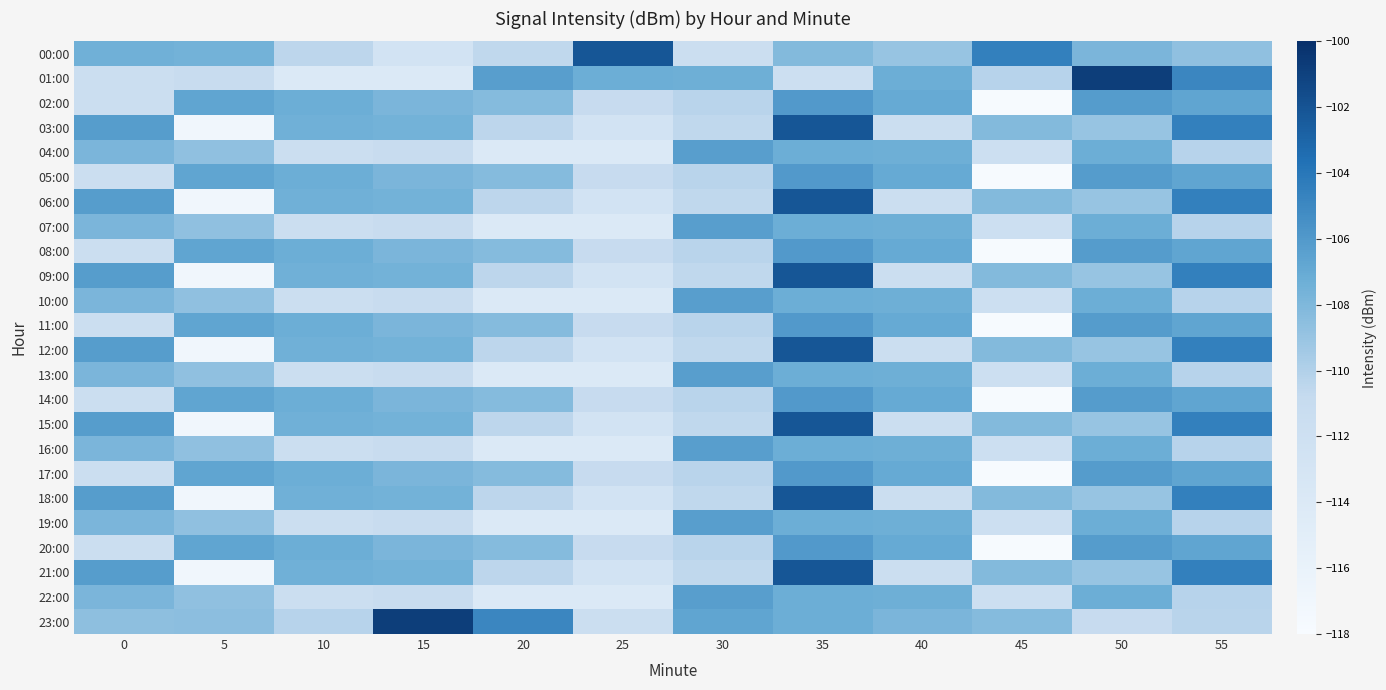

Reading left to right, transcribe all the data shown in this chart.

00:00: 0=-107.4	5=-107.6	10=-110.4	15=-112.7	20=-110.6	25=-102.2	30=-111.6	35=-108.2	40=-109.0	45=-104.5	50=-107.8	55=-108.7
01:00: 0=-111.6	5=-111.2	10=-113.9	15=-114.1	20=-106.3	25=-107.3	30=-107.3	35=-111.8	40=-107.3	45=-110.2	50=-100.8	55=-104.9
02:00: 0=-111.5	5=-106.7	10=-107.3	15=-107.8	20=-108.3	25=-111.0	30=-110.3	35=-106.0	40=-107.0	45=-117.8	50=-106.2	55=-106.7
03:00: 0=-106.2	5=-117.0	10=-107.4	15=-107.6	20=-110.4	25=-112.7	30=-110.6	35=-102.2	40=-111.6	45=-108.2	50=-109.0	55=-104.5
04:00: 0=-107.8	5=-108.7	10=-111.6	15=-111.2	20=-113.9	25=-114.1	30=-106.3	35=-107.3	40=-107.3	45=-111.8	50=-107.3	55=-110.2
05:00: 0=-111.5	5=-106.7	10=-107.3	15=-107.8	20=-108.3	25=-111.0	30=-110.3	35=-106.0	40=-107.0	45=-117.8	50=-106.2	55=-106.7
06:00: 0=-106.2	5=-117.0	10=-107.4	15=-107.6	20=-110.4	25=-112.7	30=-110.6	35=-102.2	40=-111.6	45=-108.2	50=-109.0	55=-104.5
07:00: 0=-107.8	5=-108.7	10=-111.6	15=-111.2	20=-113.9	25=-114.1	30=-106.3	35=-107.3	40=-107.3	45=-111.8	50=-107.3	55=-110.2
08:00: 0=-111.5	5=-106.7	10=-107.3	15=-107.8	20=-108.3	25=-111.0	30=-110.3	35=-106.0	40=-107.0	45=-117.8	50=-106.2	55=-106.7
09:00: 0=-106.2	5=-117.0	10=-107.4	15=-107.6	20=-110.4	25=-112.7	30=-110.6	35=-102.2	40=-111.6	45=-108.2	50=-109.0	55=-104.5
10:00: 0=-107.8	5=-108.7	10=-111.6	15=-111.2	20=-113.9	25=-114.1	30=-106.3	35=-107.3	40=-107.3	45=-111.8	50=-107.3	55=-110.2
11:00: 0=-111.5	5=-106.7	10=-107.3	15=-107.8	20=-108.3	25=-111.0	30=-110.3	35=-106.0	40=-107.0	45=-117.8	50=-106.2	55=-106.7
12:00: 0=-106.2	5=-117.0	10=-107.4	15=-107.6	20=-110.4	25=-112.7	30=-110.6	35=-102.2	40=-111.6	45=-108.2	50=-109.0	55=-104.5
13:00: 0=-107.8	5=-108.7	10=-111.6	15=-111.2	20=-113.9	25=-114.1	30=-106.3	35=-107.3	40=-107.3	45=-111.8	50=-107.3	55=-110.2
14:00: 0=-111.5	5=-106.7	10=-107.3	15=-107.8	20=-108.3	25=-111.0	30=-110.3	35=-106.0	40=-107.0	45=-117.8	50=-106.2	55=-106.7
15:00: 0=-106.2	5=-117.0	10=-107.4	15=-107.6	20=-110.4	25=-112.7	30=-110.6	35=-102.2	40=-111.6	45=-108.2	50=-109.0	55=-104.5
16:00: 0=-107.8	5=-108.7	10=-111.6	15=-111.2	20=-113.9	25=-114.1	30=-106.3	35=-107.3	40=-107.3	45=-111.8	50=-107.3	55=-110.2
17:00: 0=-111.5	5=-106.7	10=-107.3	15=-107.8	20=-108.3	25=-111.0	30=-110.3	35=-106.0	40=-107.0	45=-117.8	50=-106.2	55=-106.7
18:00: 0=-106.2	5=-117.0	10=-107.4	15=-107.6	20=-110.4	25=-112.7	30=-110.6	35=-102.2	40=-111.6	45=-108.2	50=-109.0	55=-104.5
19:00: 0=-107.8	5=-108.7	10=-111.6	15=-111.2	20=-113.9	25=-114.1	30=-106.3	35=-107.3	40=-107.3	45=-111.8	50=-107.3	55=-110.2
20:00: 0=-111.5	5=-106.7	10=-107.3	15=-107.8	20=-108.3	25=-111.0	30=-110.3	35=-106.0	40=-107.0	45=-117.8	50=-106.2	55=-106.7
21:00: 0=-106.2	5=-117.0	10=-107.4	15=-107.6	20=-110.4	25=-112.7	30=-110.6	35=-102.2	40=-111.6	45=-108.2	50=-109.0	55=-104.5
22:00: 0=-107.8	5=-108.7	10=-111.6	15=-111.2	20=-113.9	25=-114.1	30=-106.3	35=-107.3	40=-107.3	45=-111.8	50=-107.3	55=-110.2
23:00: 0=-108.6	5=-108.5	10=-110.2	15=-100.8	20=-104.9	25=-111.5	30=-106.7	35=-107.3	40=-107.8	45=-108.3	50=-111.0	55=-110.3